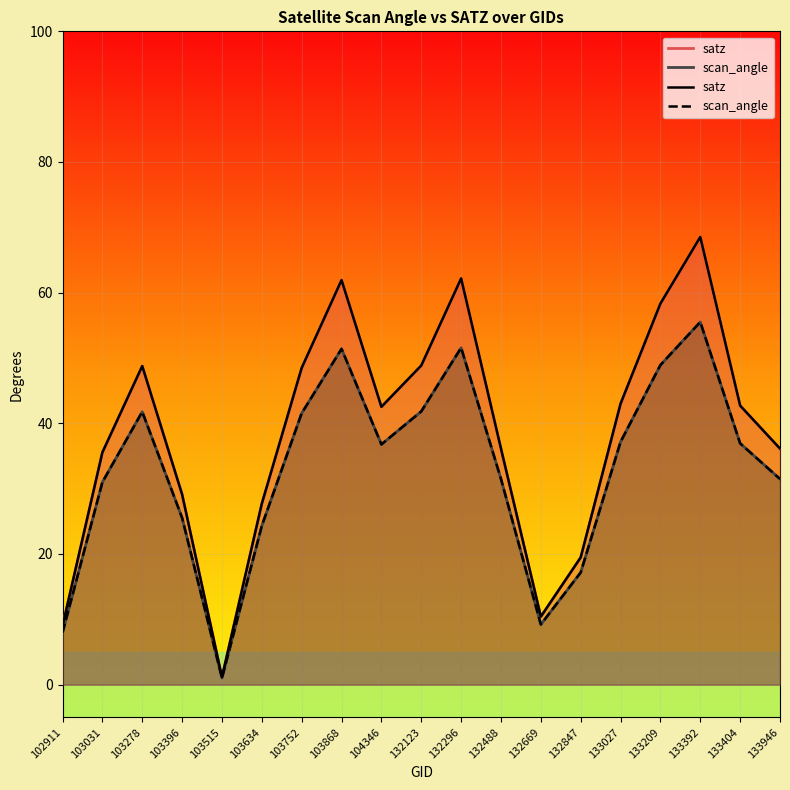

Reading left to right, list all the values displayed in this chart.

satz: 102911=9.0	103031=35.5	103278=48.8	103396=29.1	103515=1.1	103634=27.7	103752=48.5	103868=61.9	104346=42.5	132123=48.8	132296=62.2	132488=36.1	132669=10.4	132847=19.5	133027=43.0	133209=58.3	133392=68.5	133404=42.7	133946=36.1
scan_angle: 102911=8.0	103031=31.0	103278=41.8	103396=25.5	103515=1.0	103634=24.3	103752=41.5	103868=51.4	104346=36.8	132123=41.8	132296=51.6	132488=31.5	132669=9.2	132847=17.2	133027=37.2	133209=48.9	133392=55.5	133404=36.9	133946=31.5